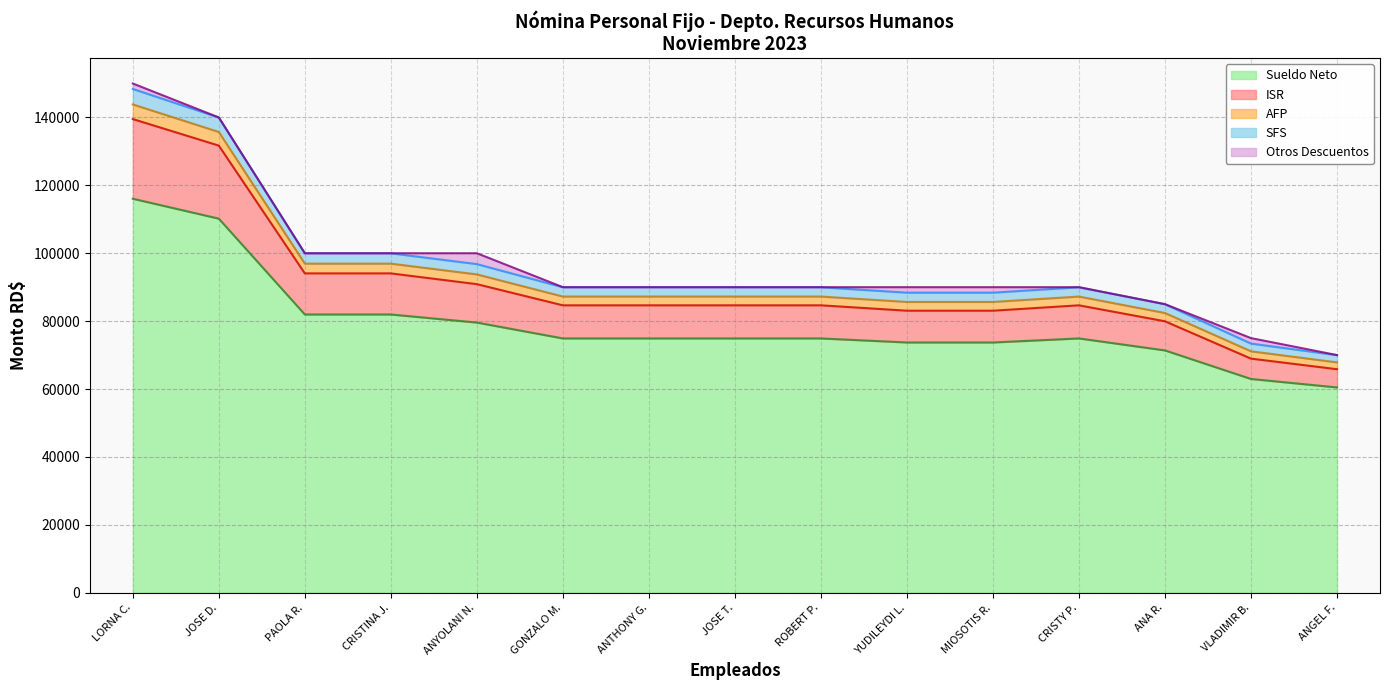

Does the chart have visible grid lines?

Yes